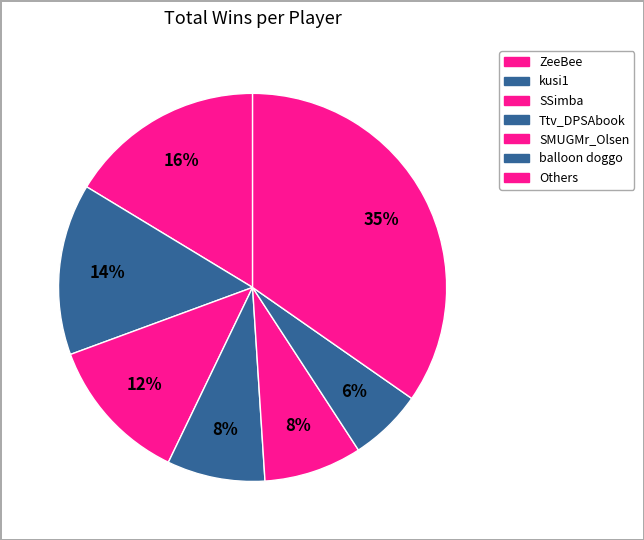

How many segments does this pie chart have?

7